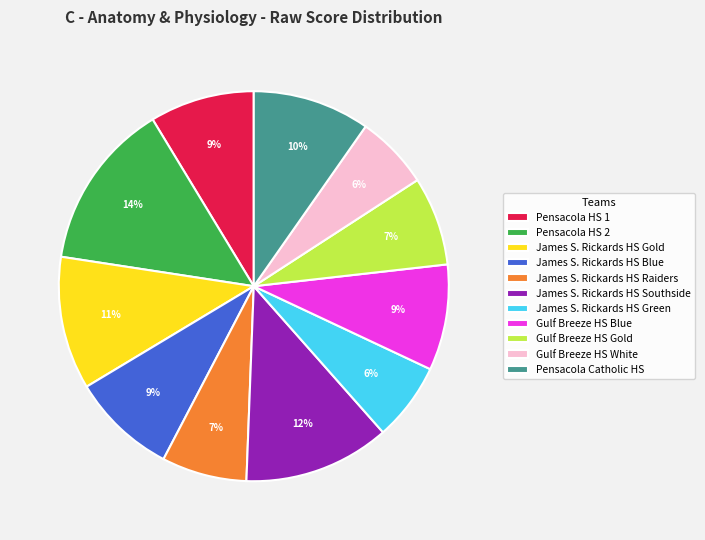

Combined, do James S. Rickards HS Southside and Pensacola Catholic HS account for over 50%?

No